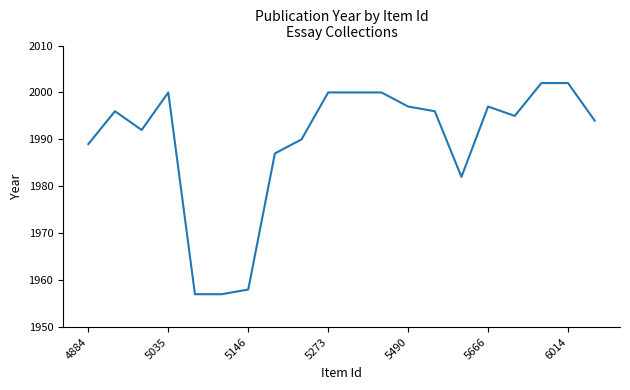

What is the difference between the maximum and minimum values?

45